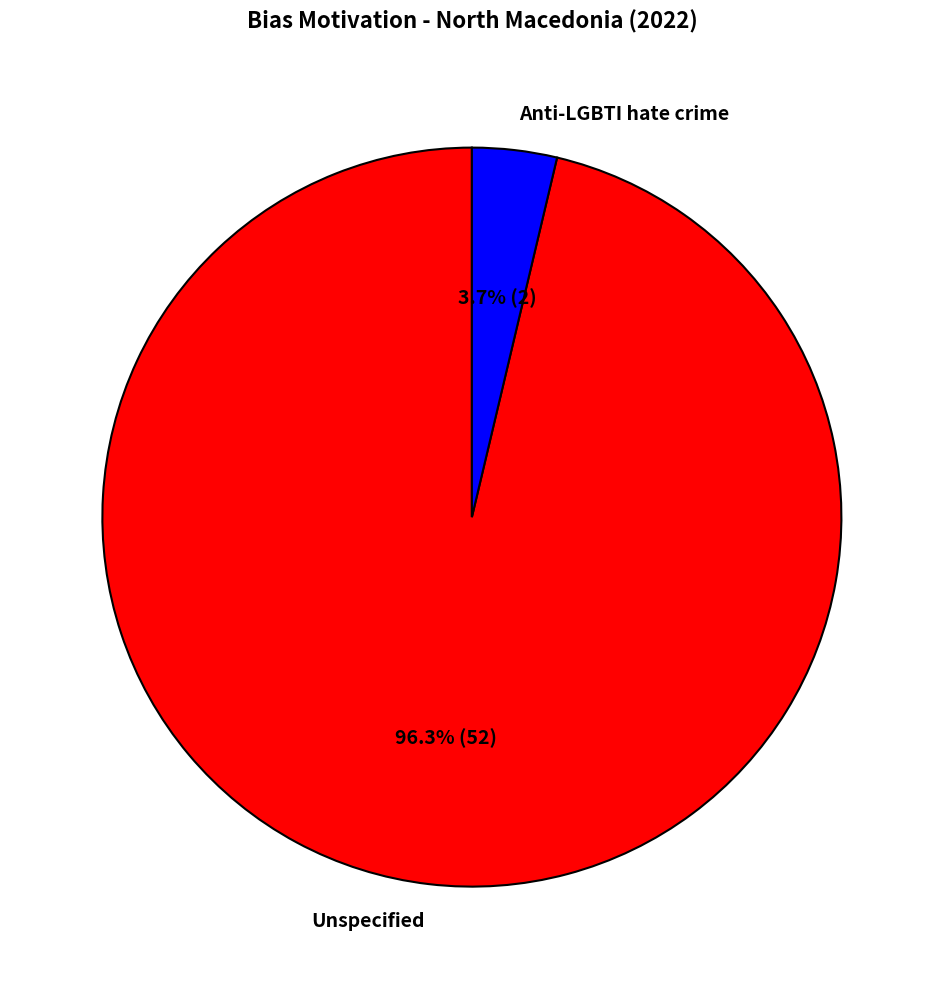

To the nearest percent, what portion does Anti-LGBTI hate crime represent?

4%